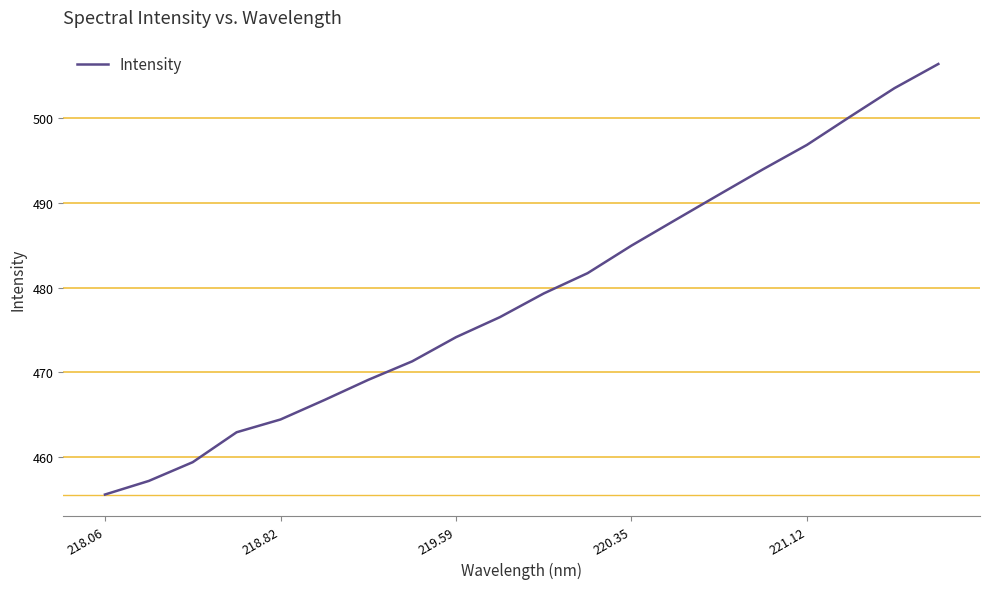

What is the maximum value shown in the chart?

506.4